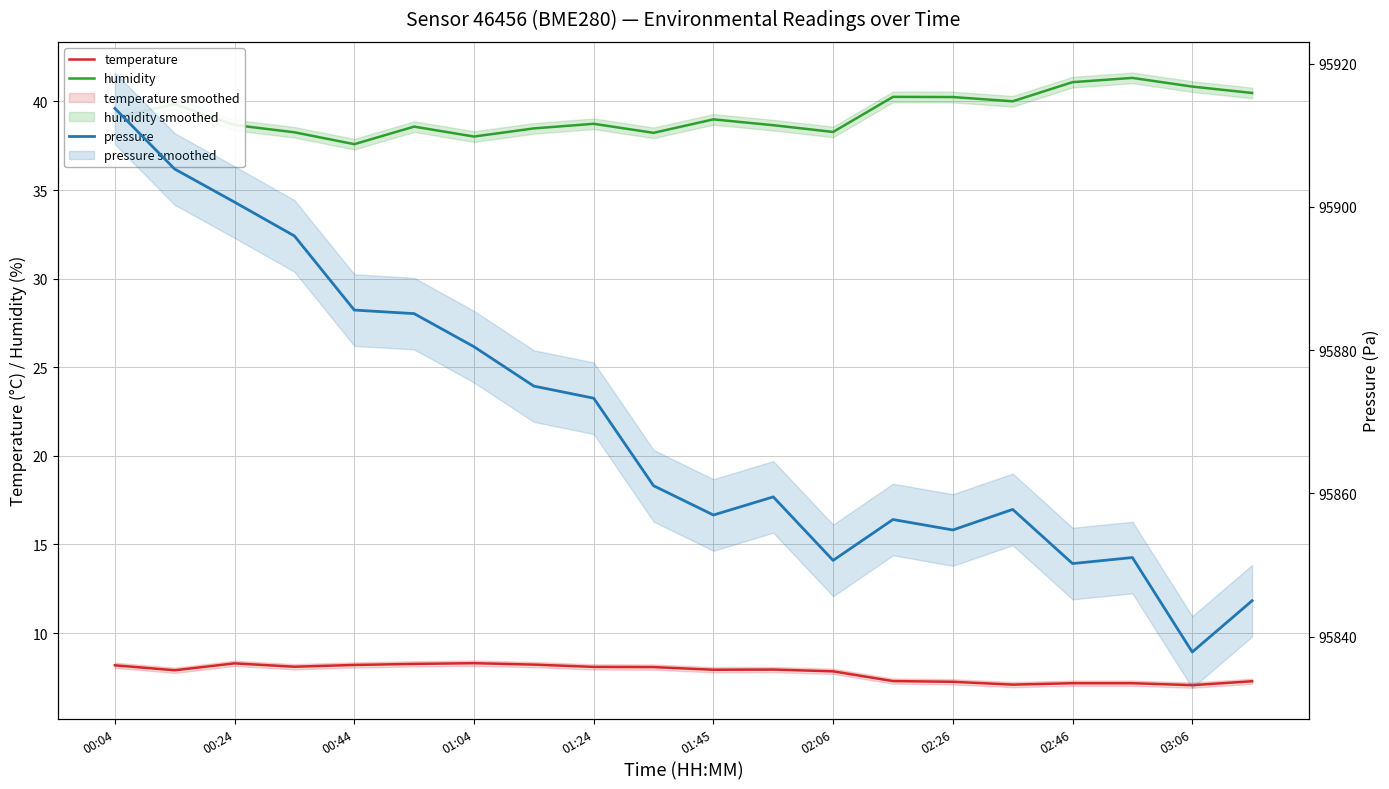

Between 01:24 and 17, which series saw the biggest shift?

pressure